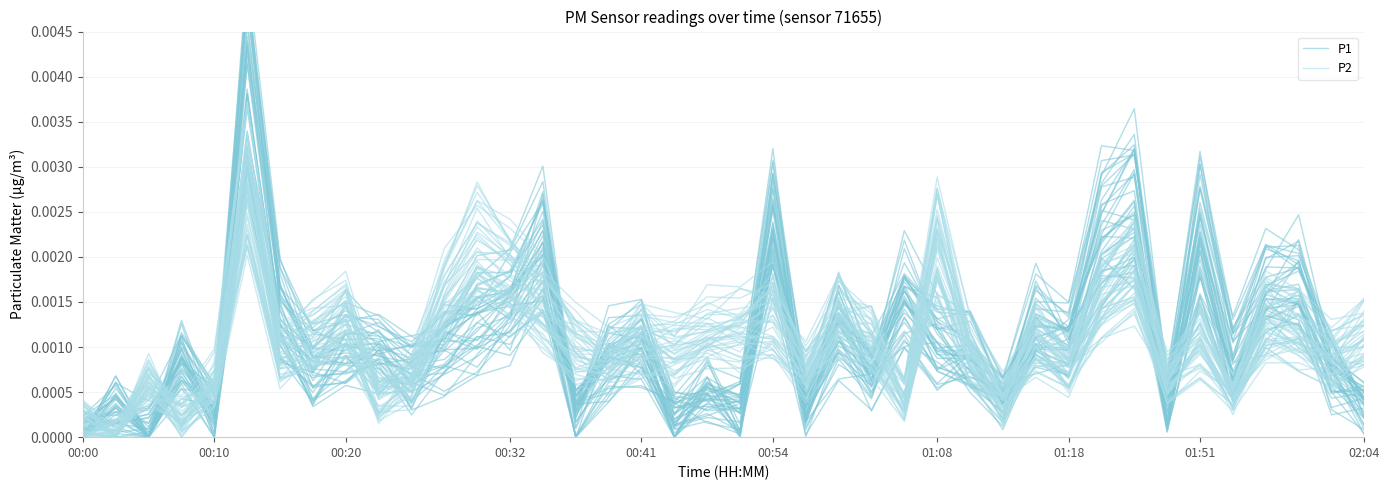

Between which two adjacent categories do P2 and P1 first intersect?

00:00 and 00:10